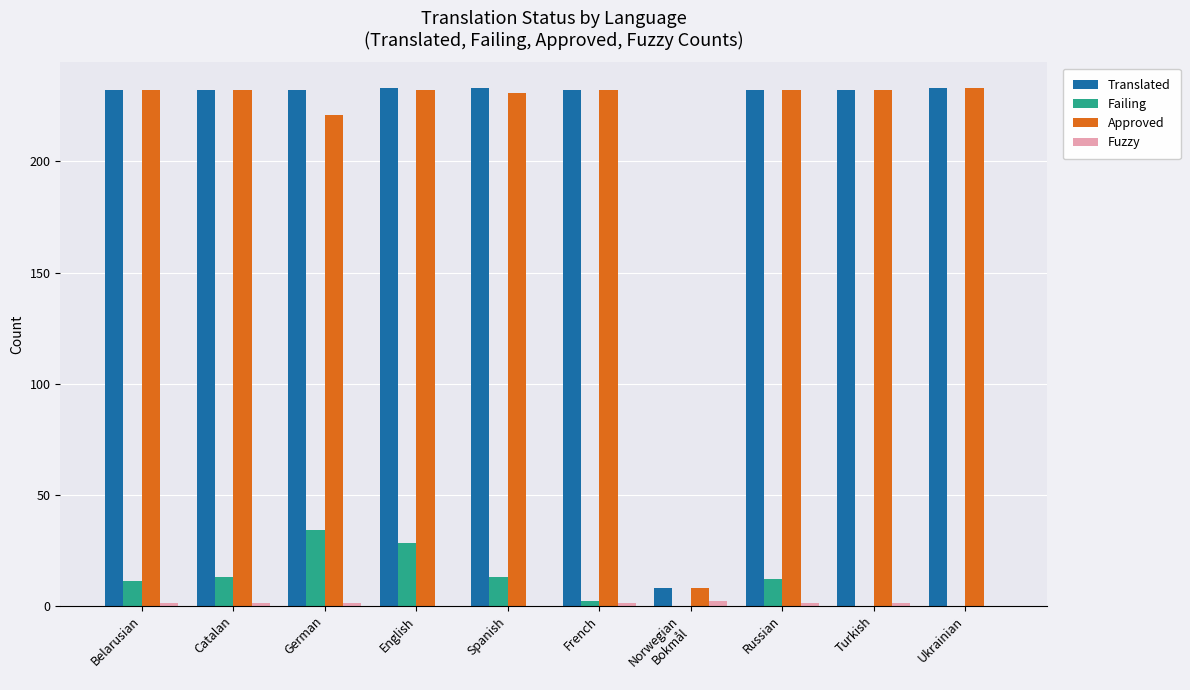

What is the total value across all series at Spanish?

477